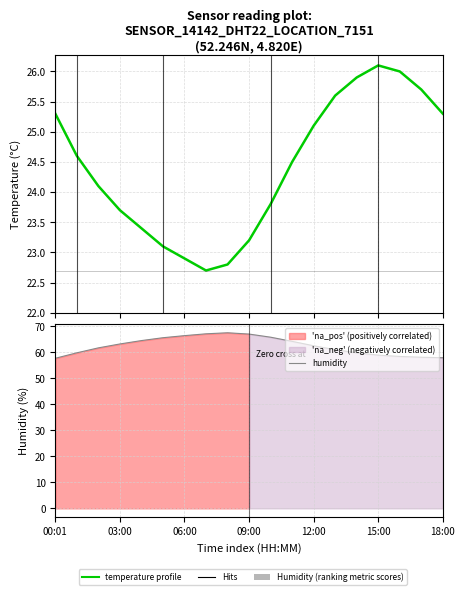

Which has a higher value, 15:00 or 09:00?

15:00